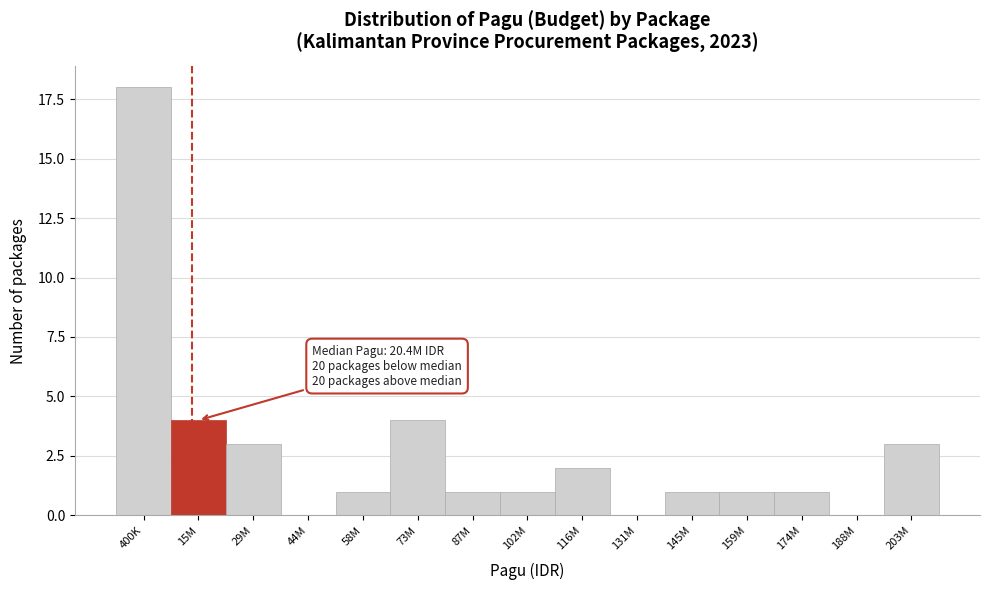

Reading left to right, extract all data points from this chart.

400K=18	15M=4	29M=3	44M=0	58M=1	73M=4	87M=1	102M=1	116M=2	131M=0	145M=1	159M=1	174M=1	188M=0	203M=3